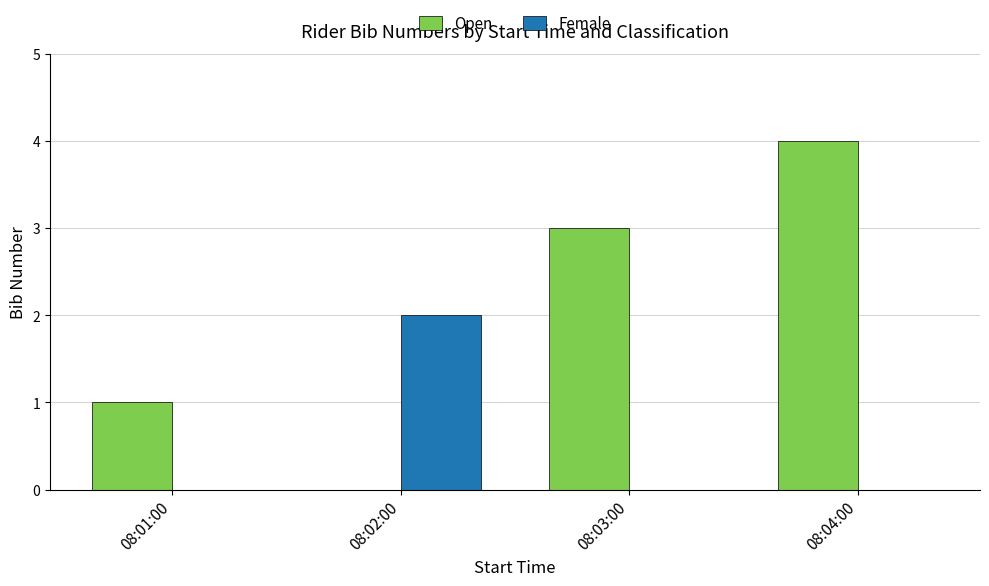

Which series has the widest spread of values?

Open